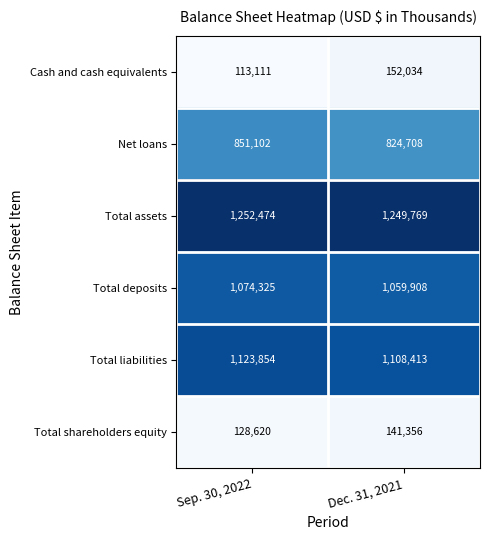

What is the difference between the Total shareholders equity values at Sep. 30, 2022 and Dec. 31, 2021?

12736